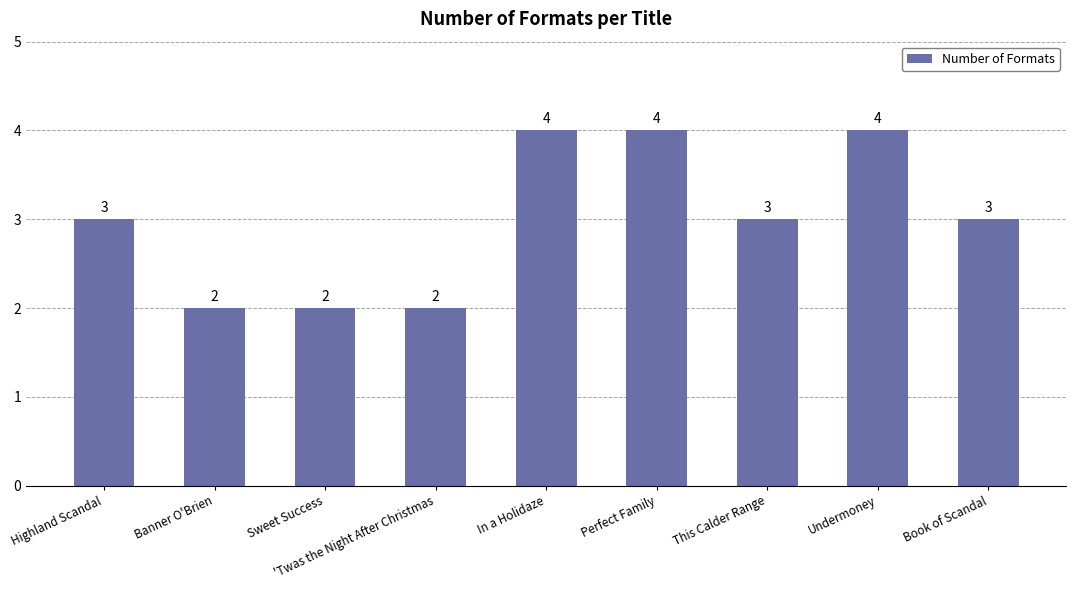

Does the chart contain any negative values?

No